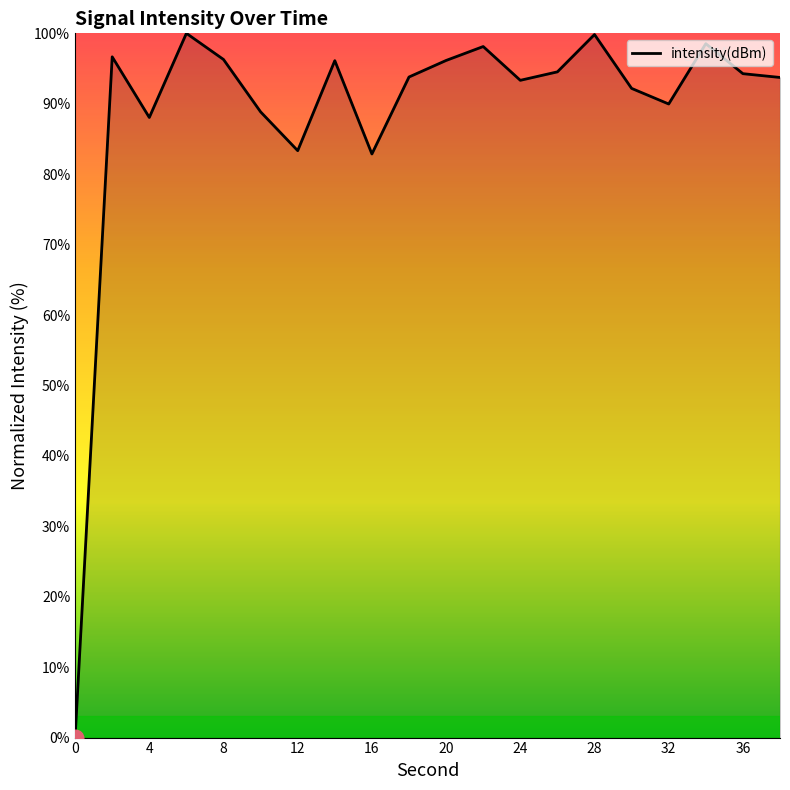

What is the maximum value shown in the chart?

100.0